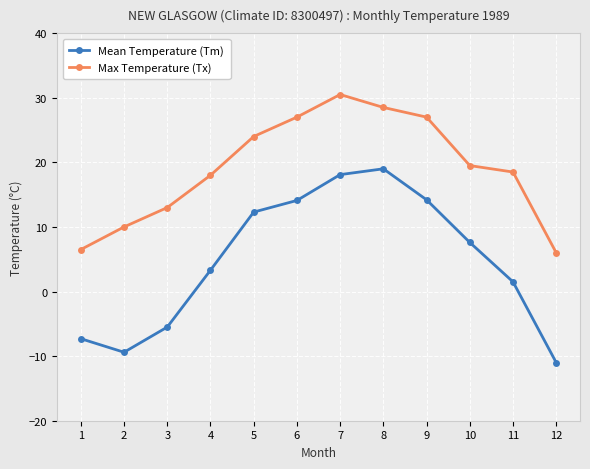

What is the difference between the Mean Temperature (Tm) values at 4 and 2?

12.7